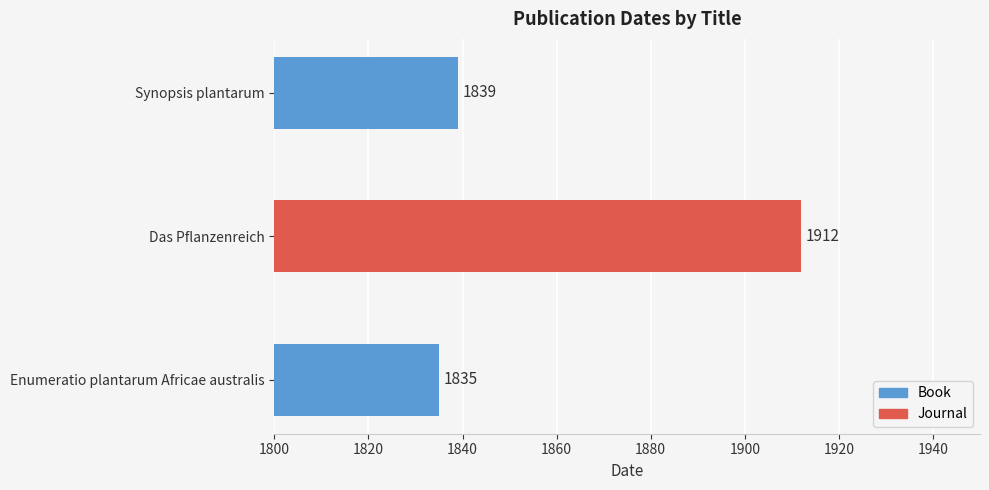

What is the minimum value shown in the chart?

1835